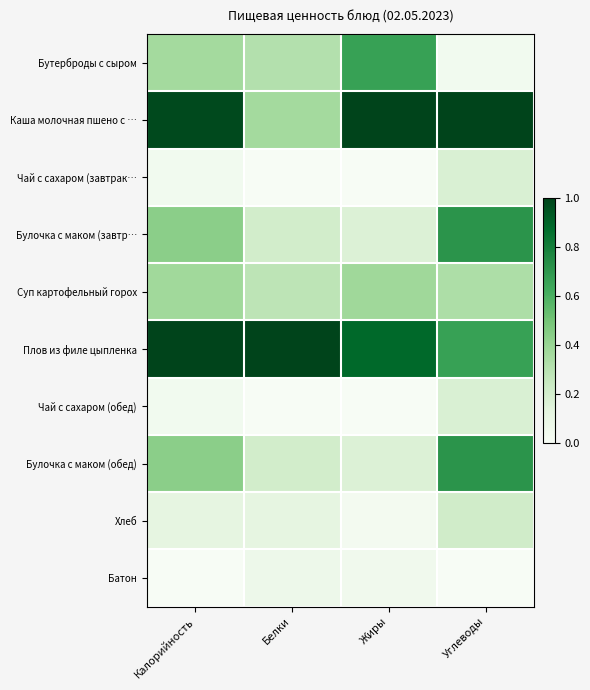

At which category does the chart reach its peak across all series?

Жиры